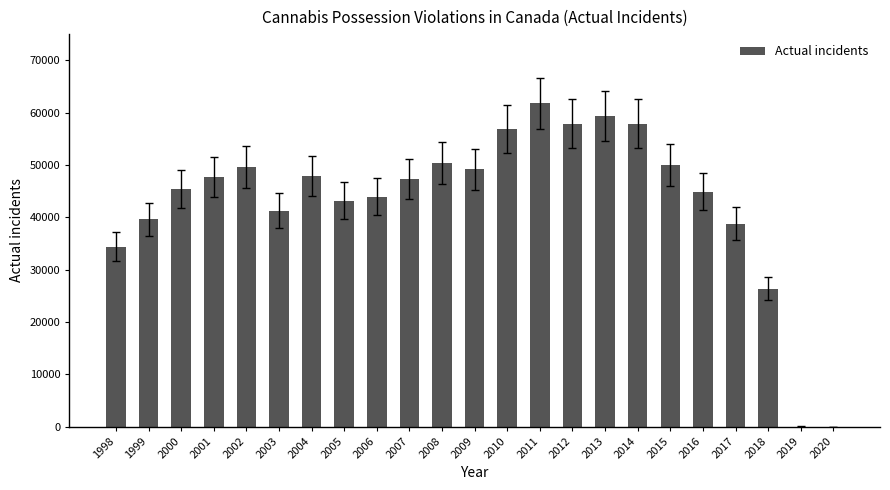

What is the sum of the values at 2007 and 1998?

81774